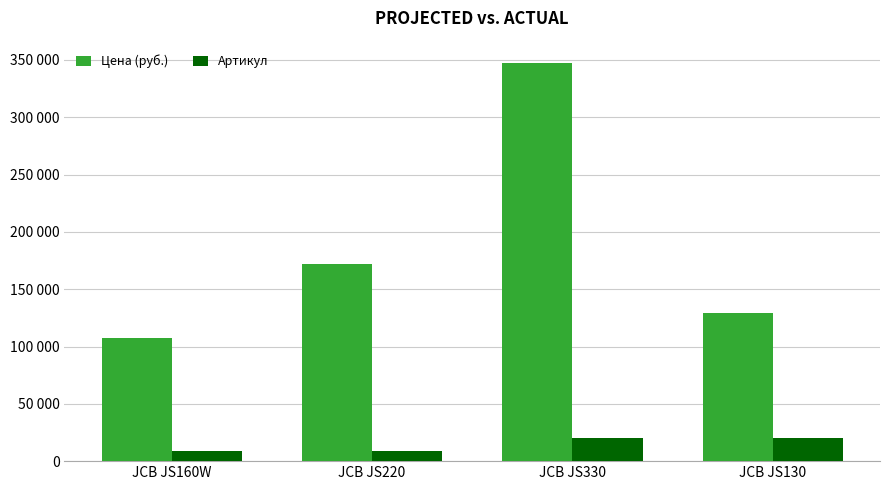

List the labels in order of Артикул value, largest first.

JCB JS130, JCB JS330, JCB JS220, JCB JS160W